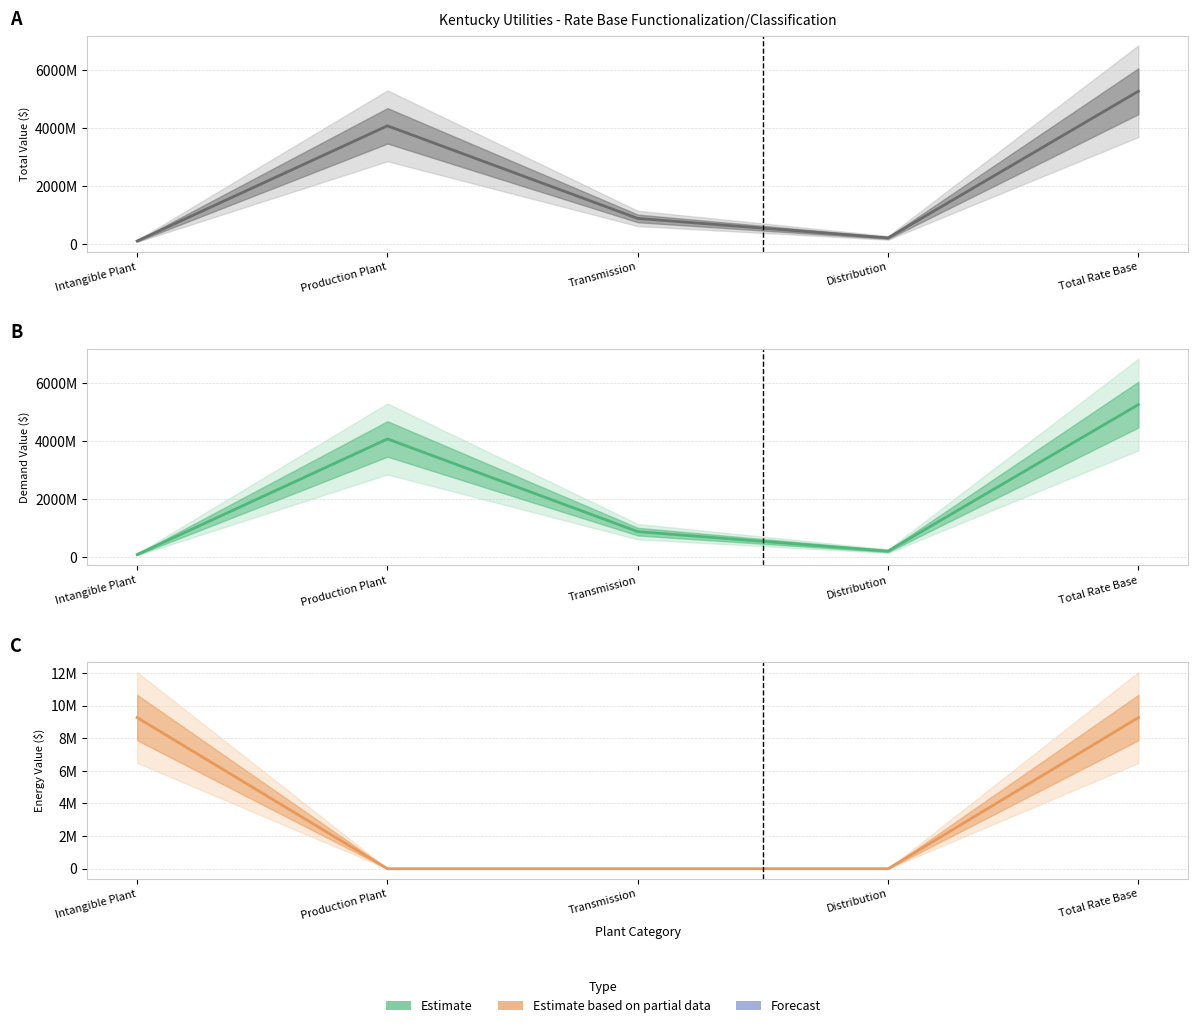

True or false: Total Kentucky and Energy intersect in this chart.

False